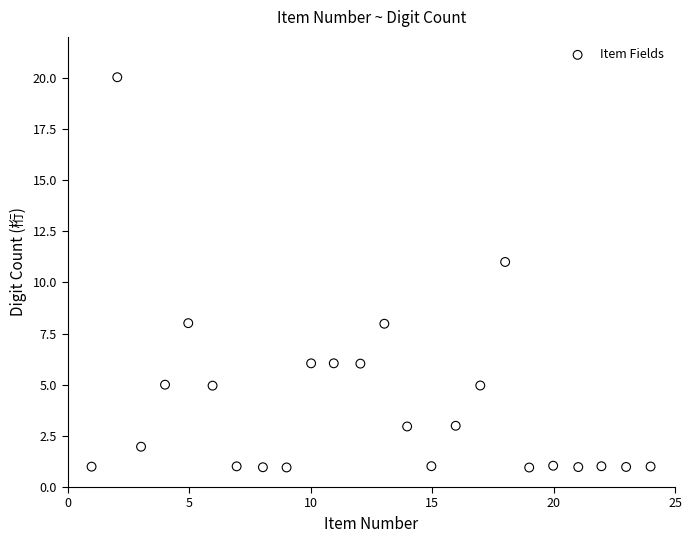

What Y value in the scatter plot is closest to 10?

11.0